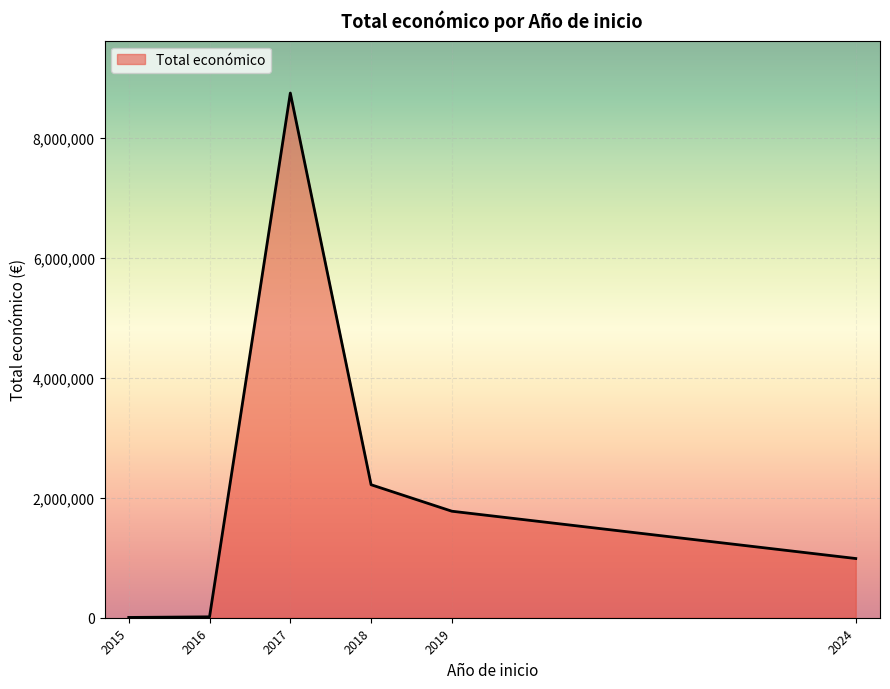

What is the sum of all values?

13755611